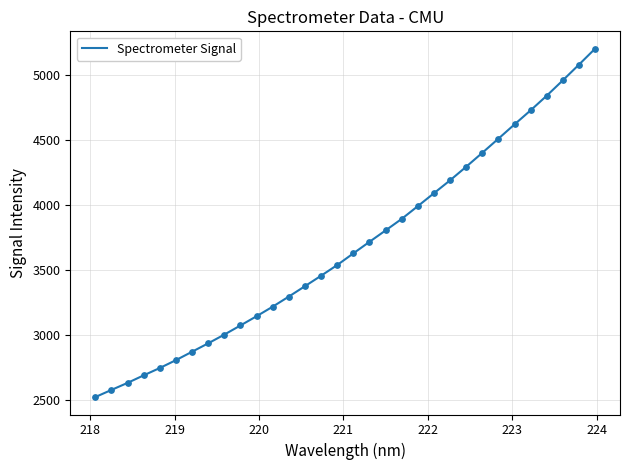

What is the minimum value shown in the chart?

2523.4